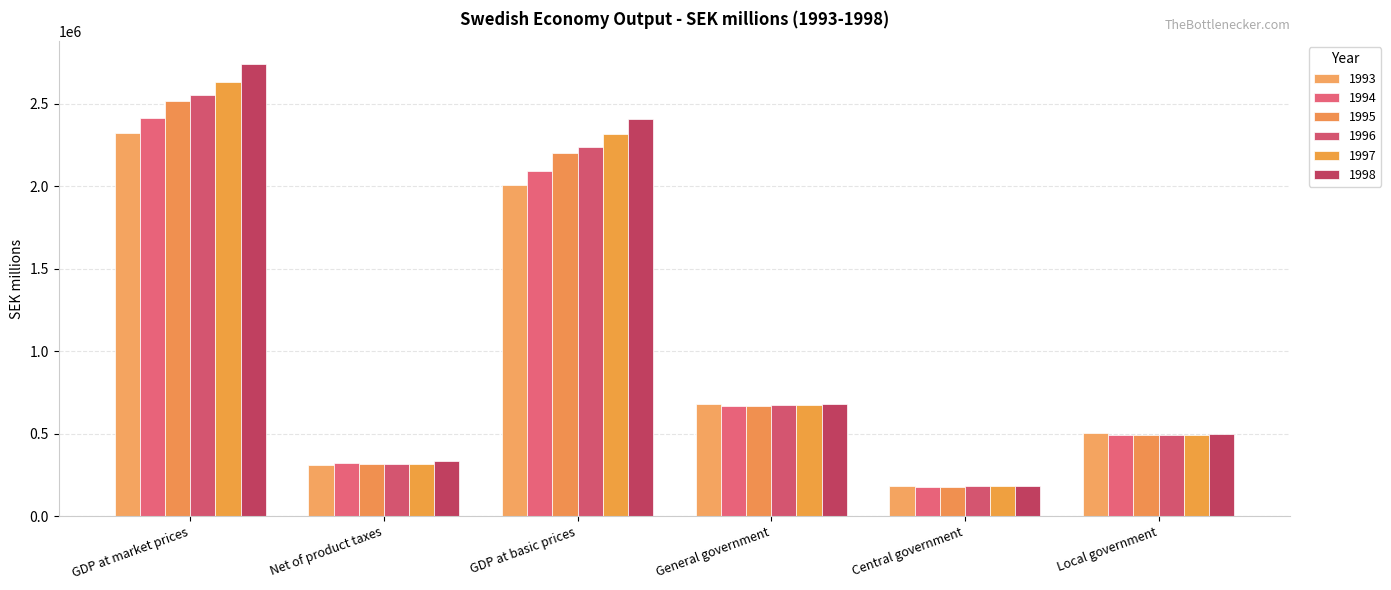

What is the total value across all series at Net of product taxes?

1917566.9